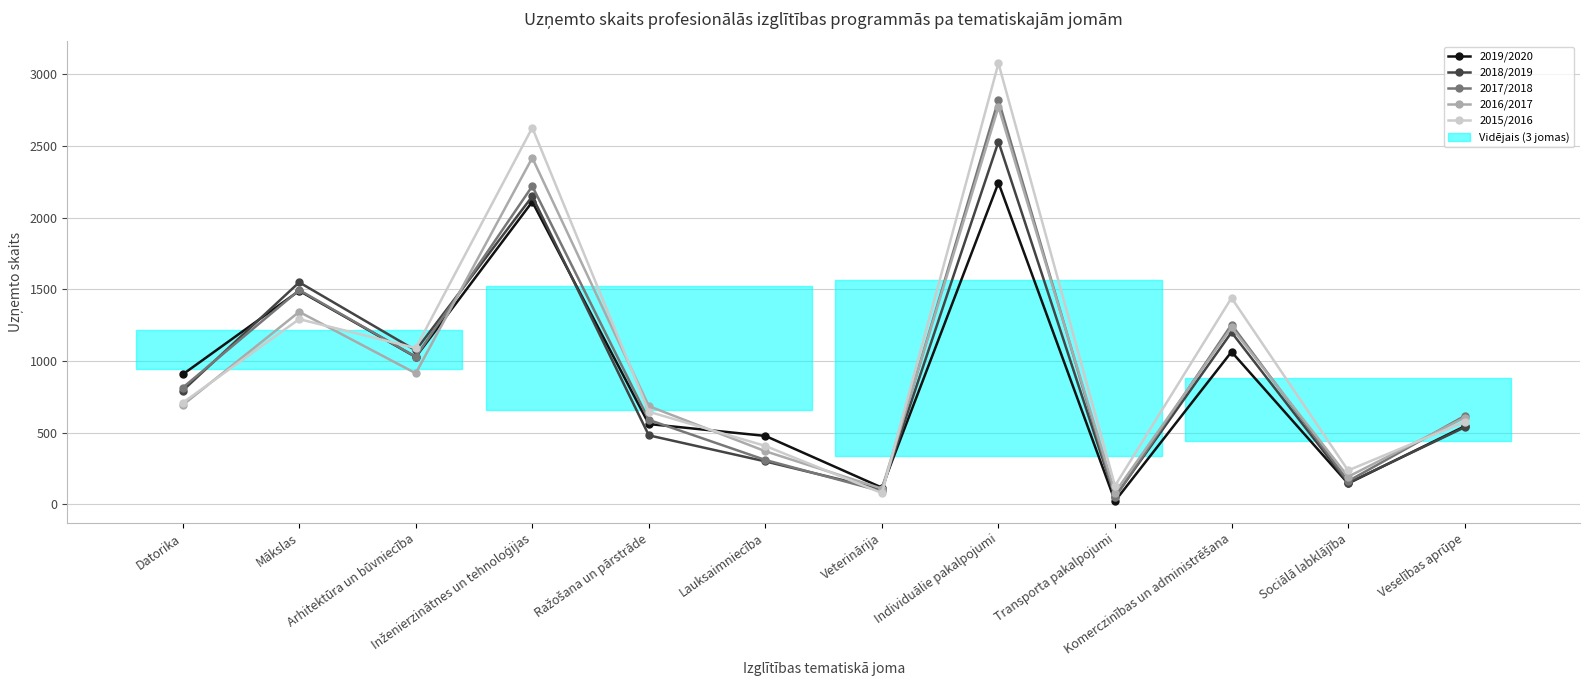

What is the total value across all series at Transporta pakalpojumi?

334